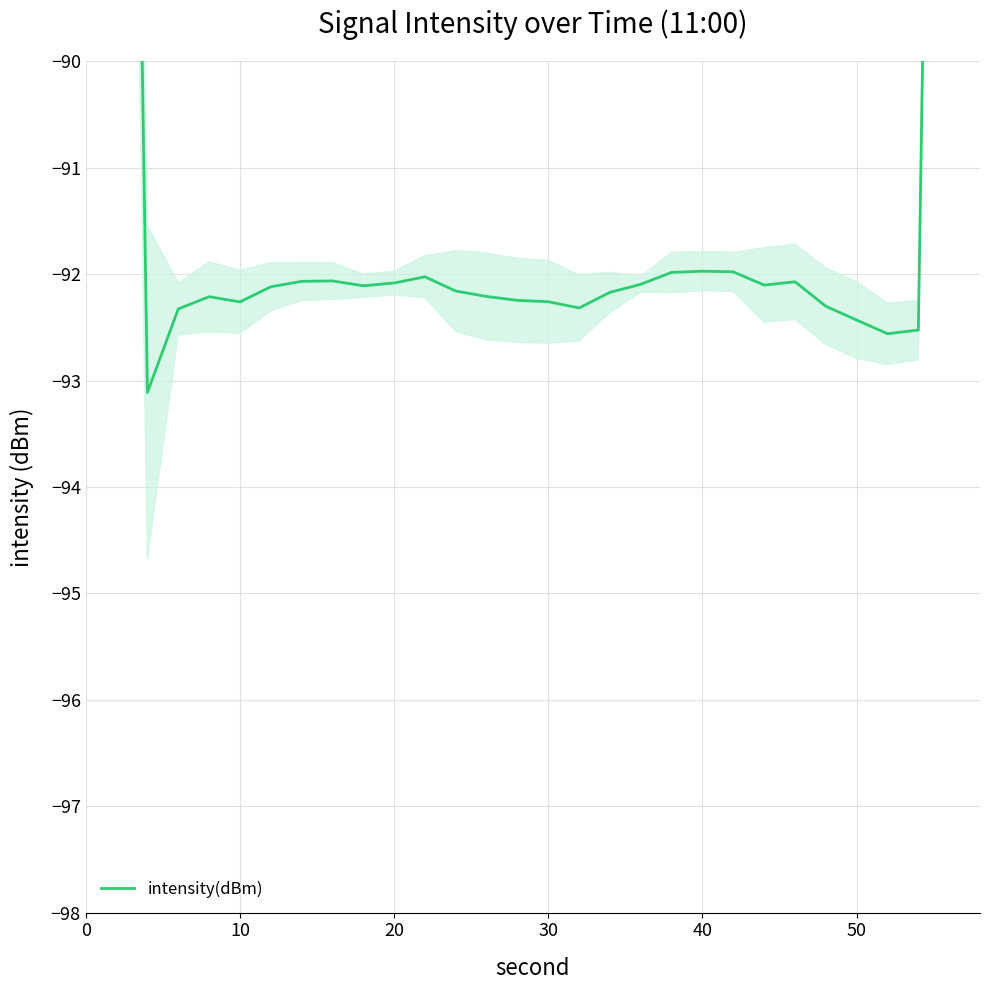

What is the value of the 25th point from the left?

-92.3